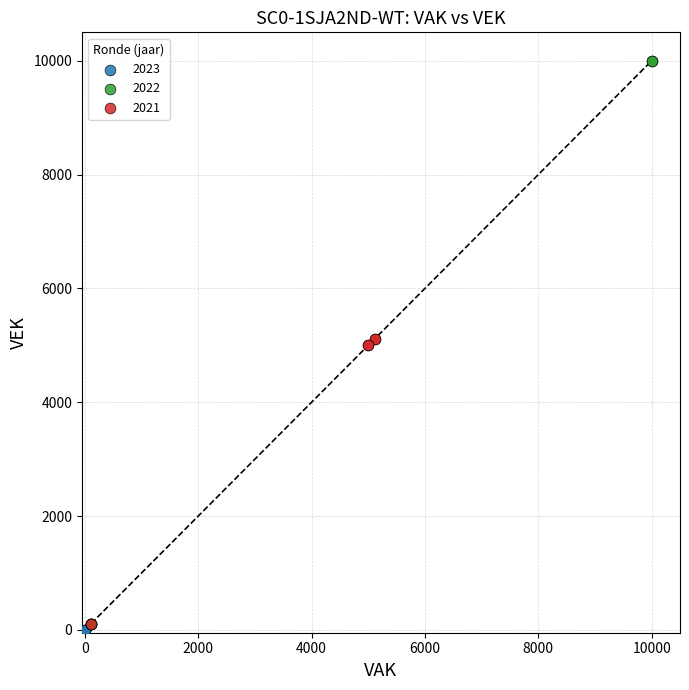

What are all the series names shown in the legend?

2023, 2022, 2021